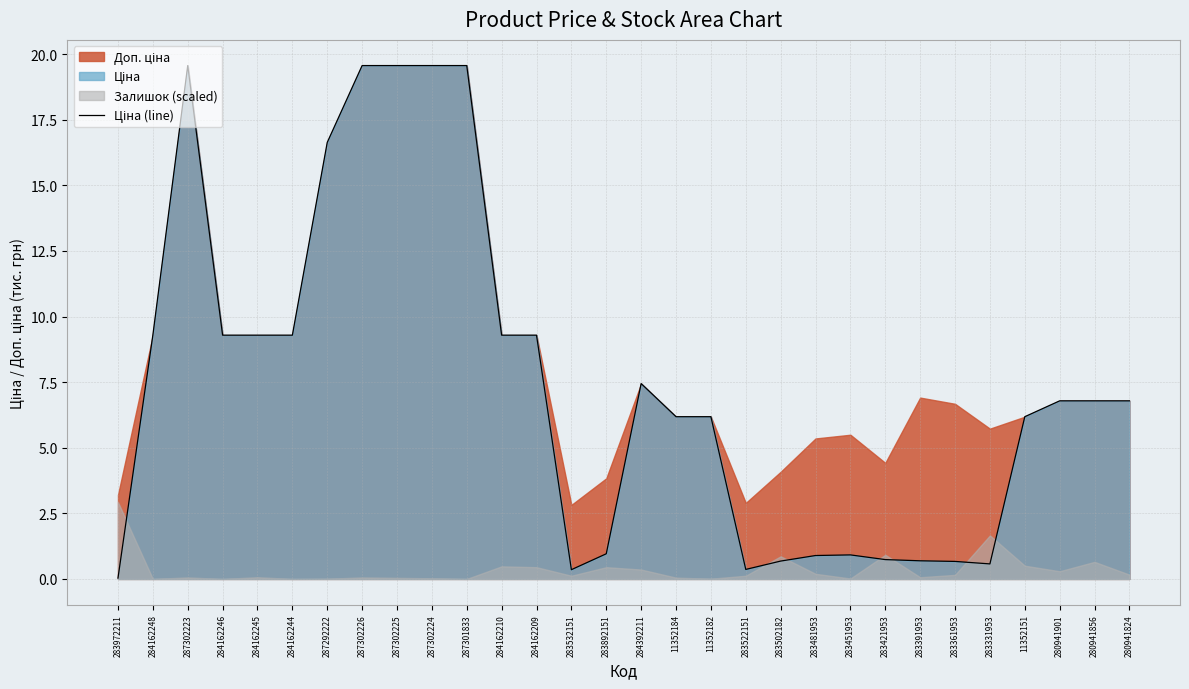

What is the difference between the maximum and minimum values?

19.5